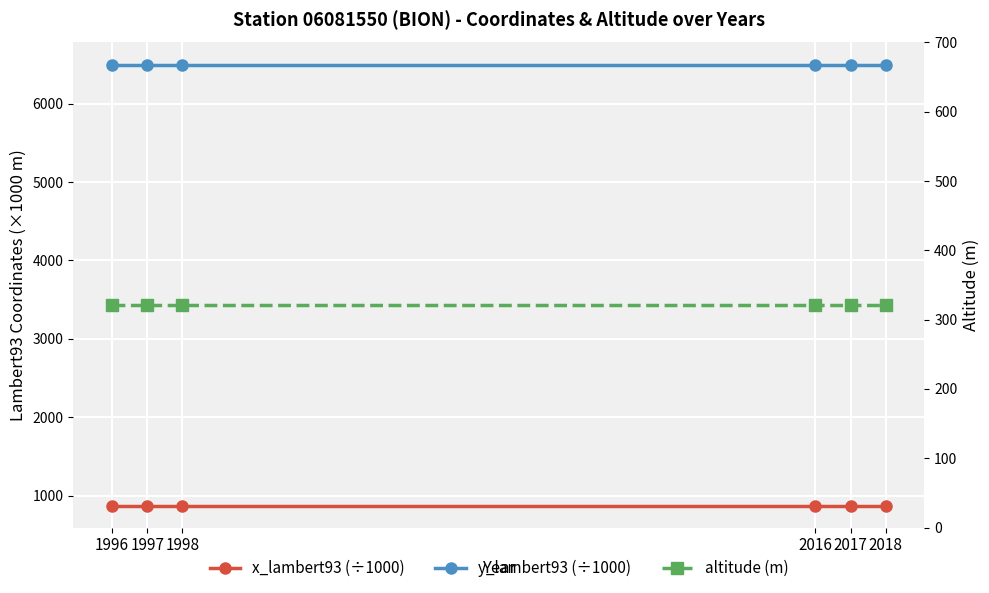

True or false: x_lambert93 (÷1000) has more than 1 interior local peaks.

False